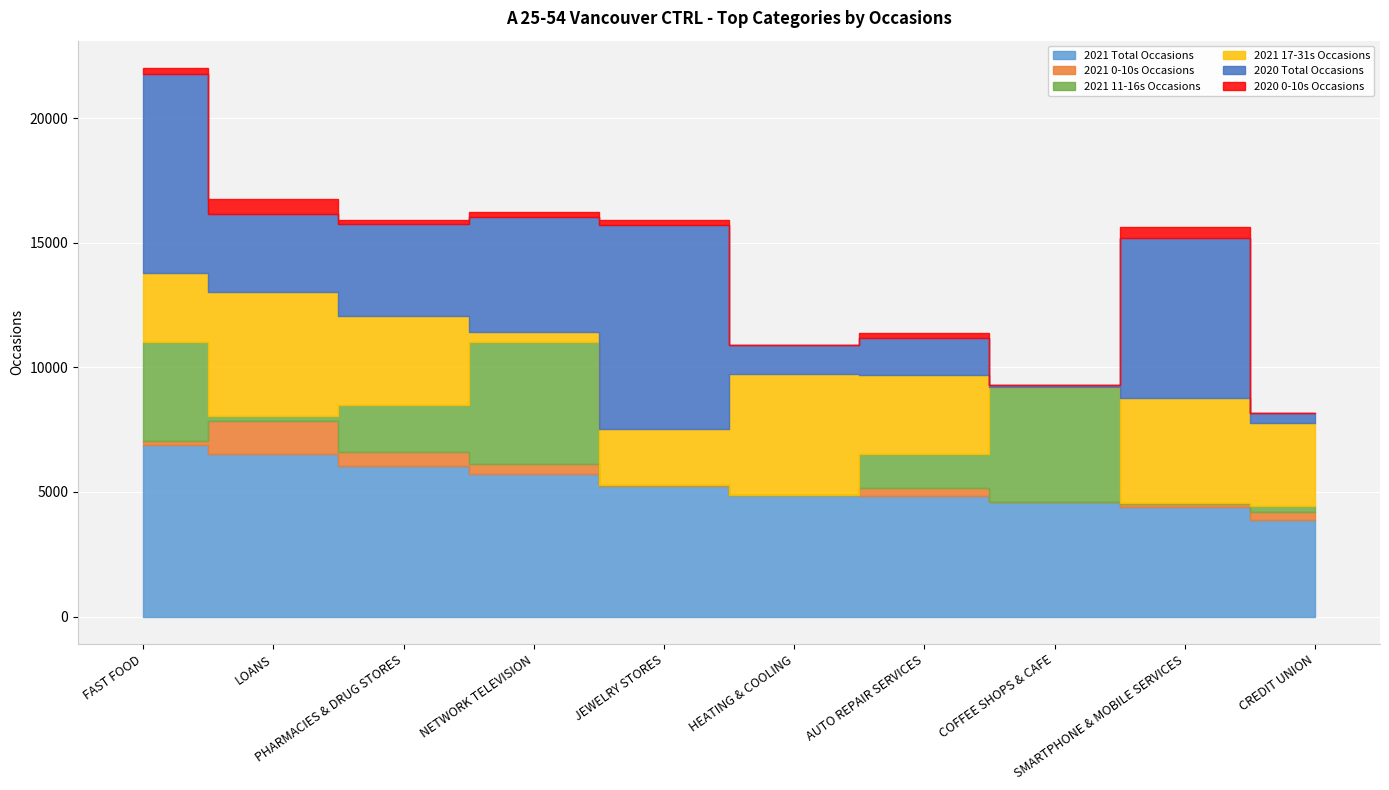

The 2020 Total Occasions series shows 1553 at LOANS. True or false?

False